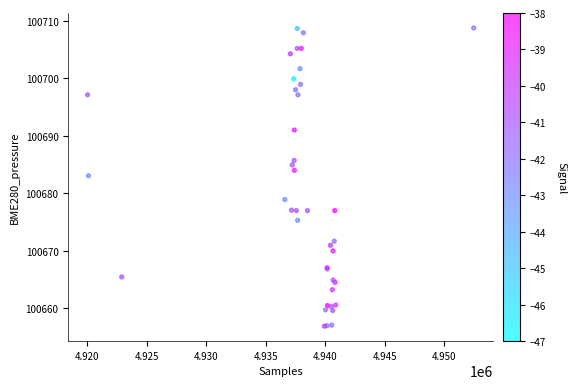

What Y value in the scatter plot is closest to 100682?

100683.1